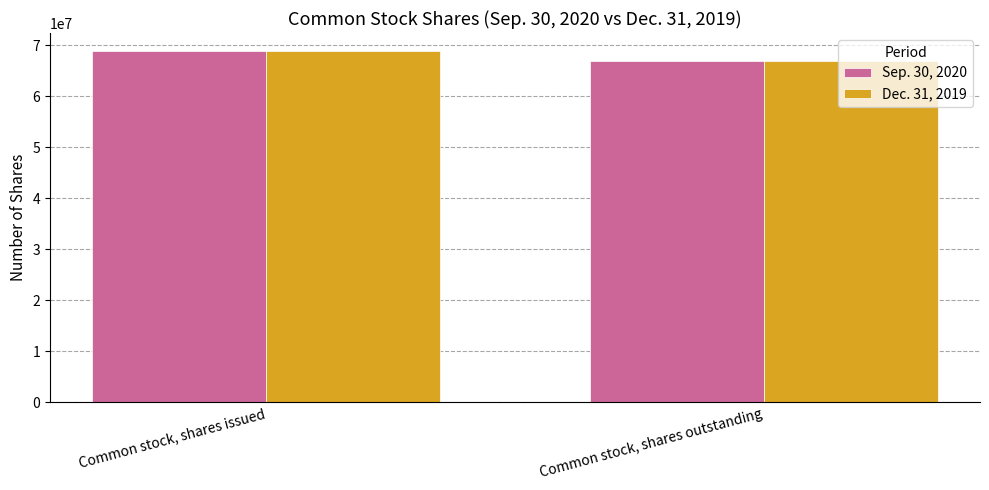

What is the sum of all Sep. 30, 2020 values?

135895046